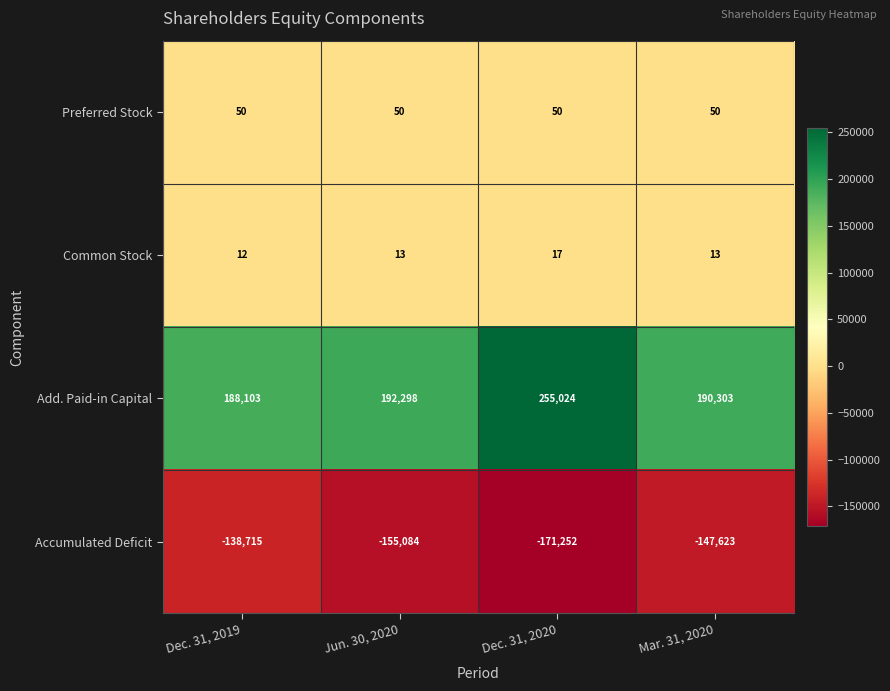

Read the Accumulated Deficit value at Dec. 31, 2019, to the nearest 50.

-138700